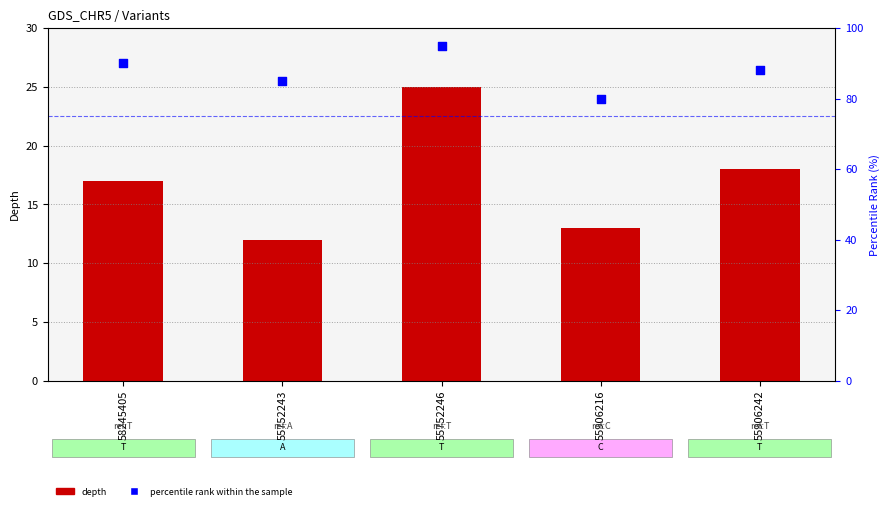

At which category is the sum across all series the highest?

55752246